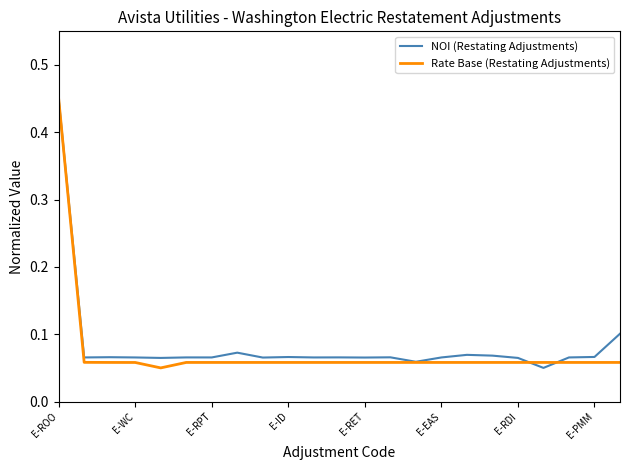

At which category is the sum across all series the highest?

E-ROO